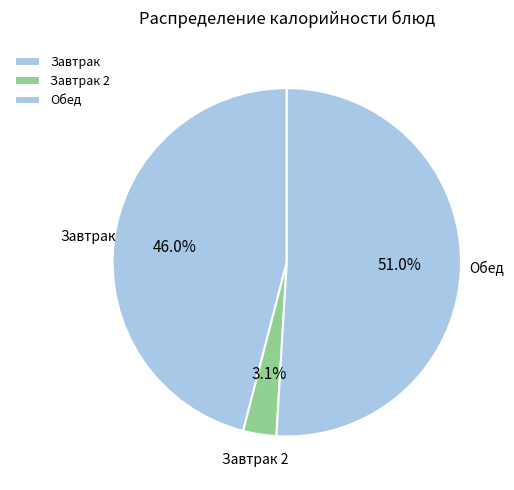

What percentage do Завтрак and Обед together represent?

96.9%